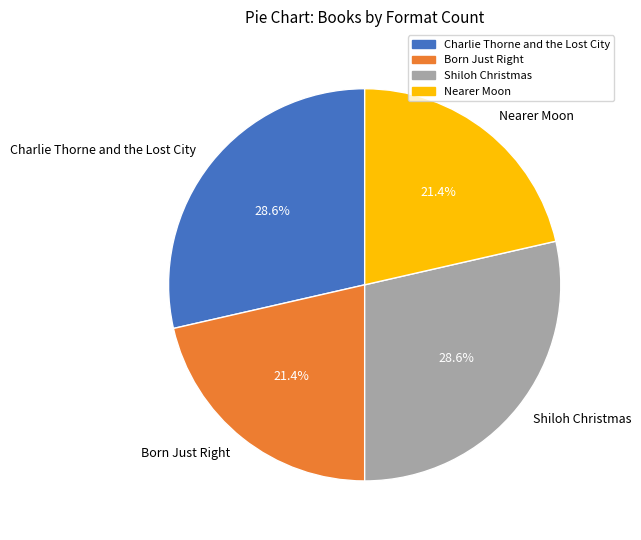

Which has a higher value, Nearer Moon or Charlie Thorne and the Lost City?

Charlie Thorne and the Lost City